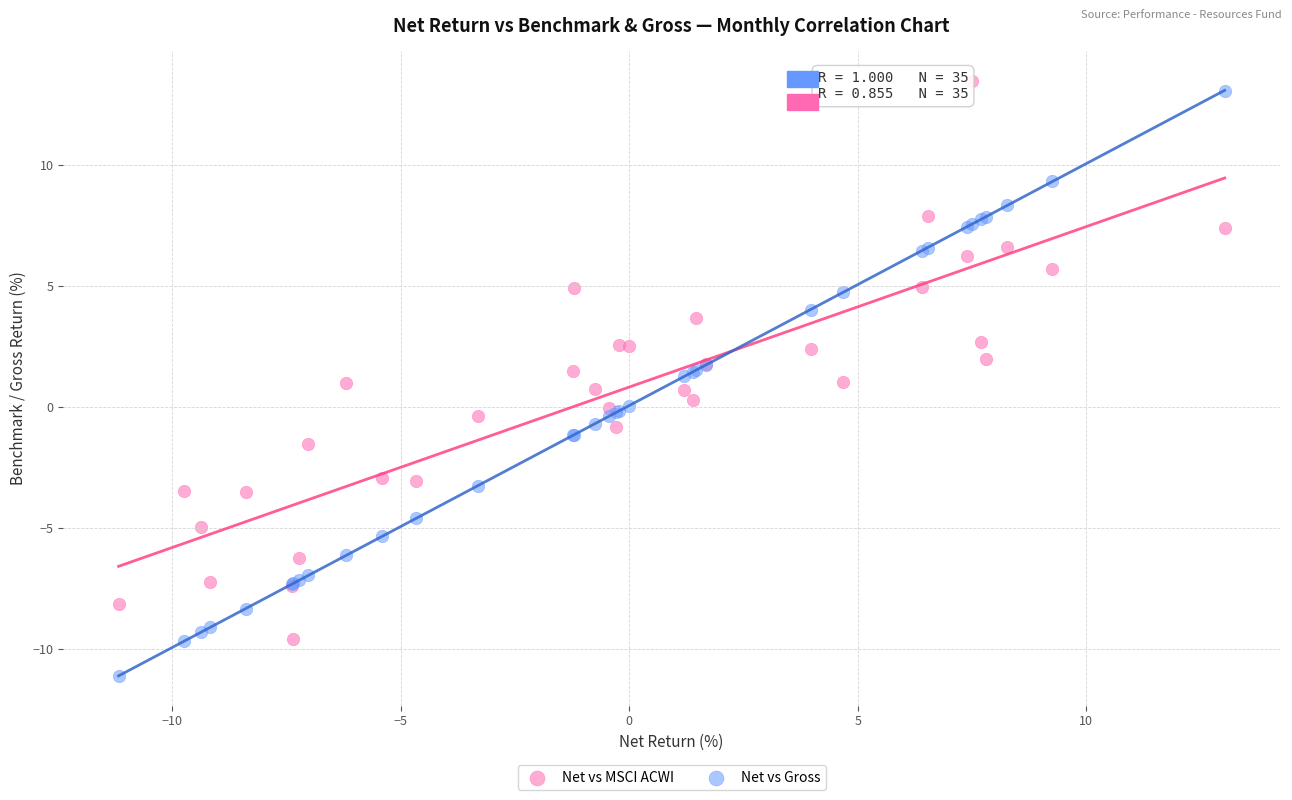

What is the X range (max minus min) for the scatter plot?

24.2